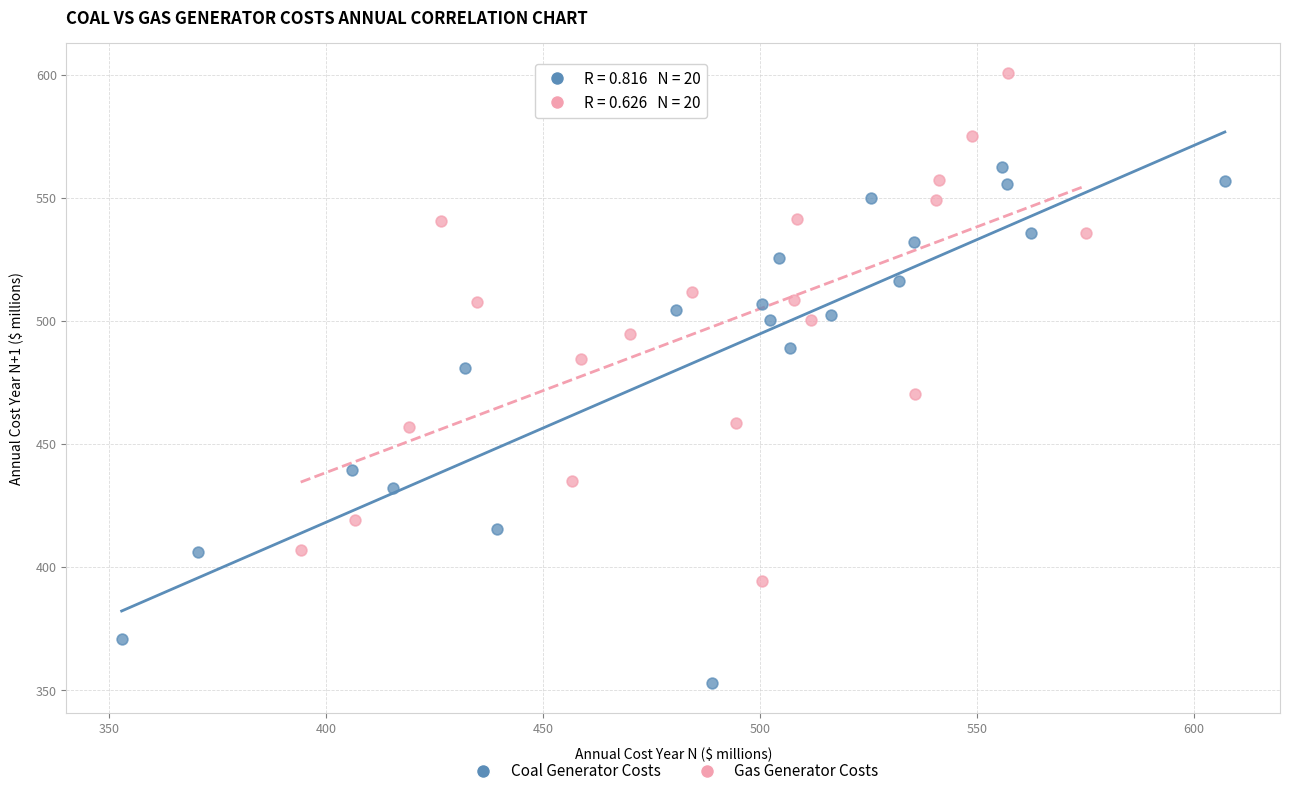

Which series reaches the maximum Y coordinate?

Gas Generator Costs